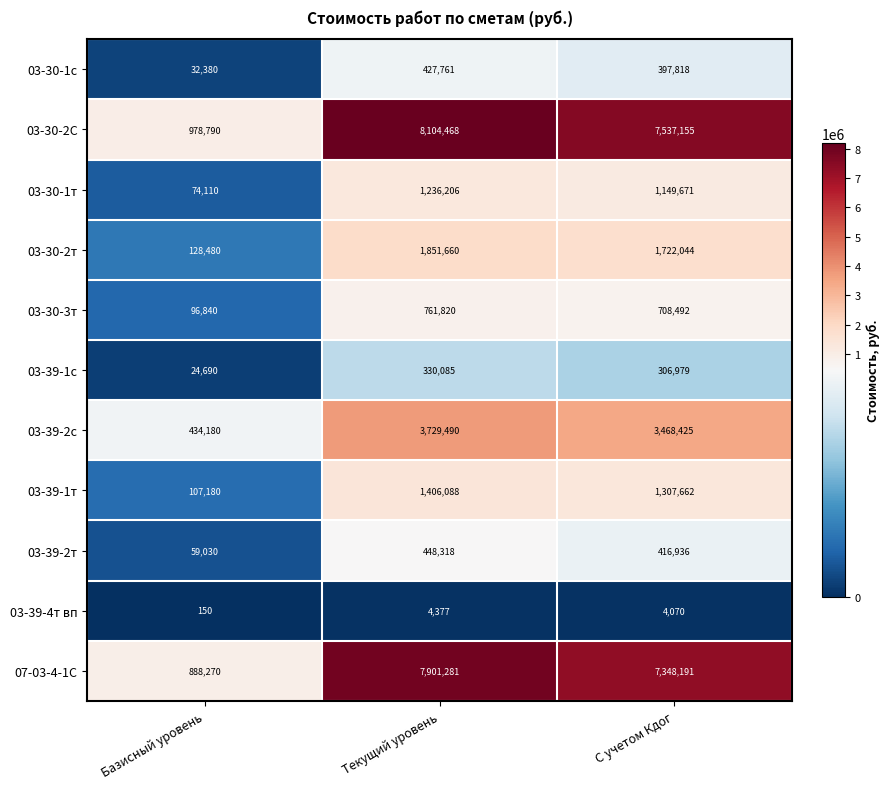

True or false: 03-30-2С has a value of 8104468 at Текущий уровень.

True